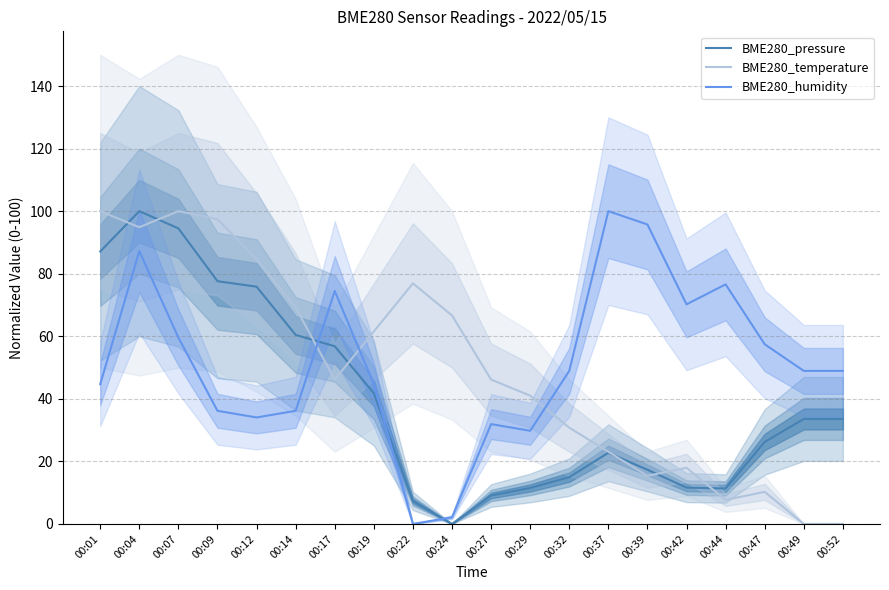

After their last crossing, which series has the higher values: BME280_humidity or BME280_pressure?

BME280_humidity